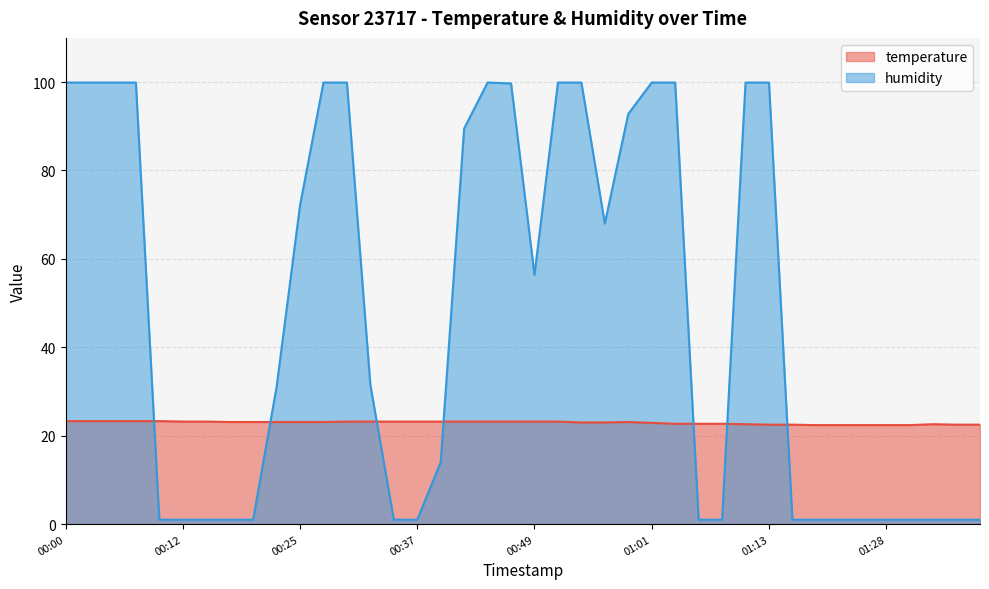

Rank the series at 00:12 from highest to lowest value.

temperature, humidity